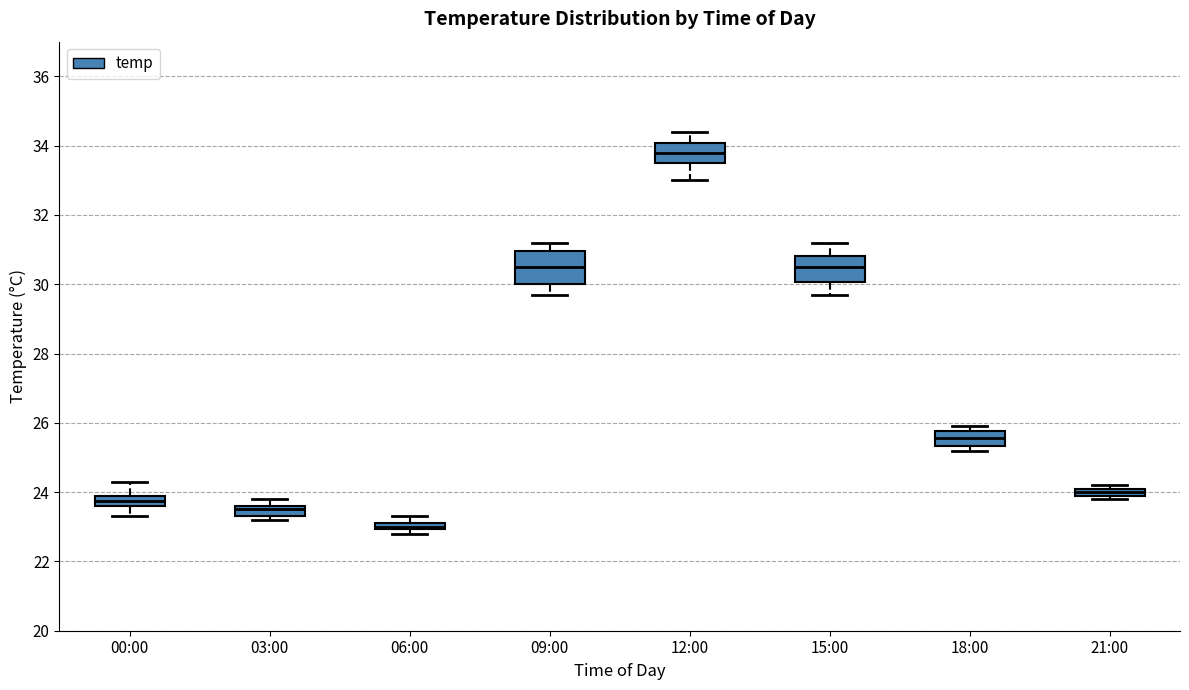

Where does the lower whisker of the box for 15:00 end on the y-axis? The values are not printed on the chart, so give them approximately, as read against the axis.

29.8